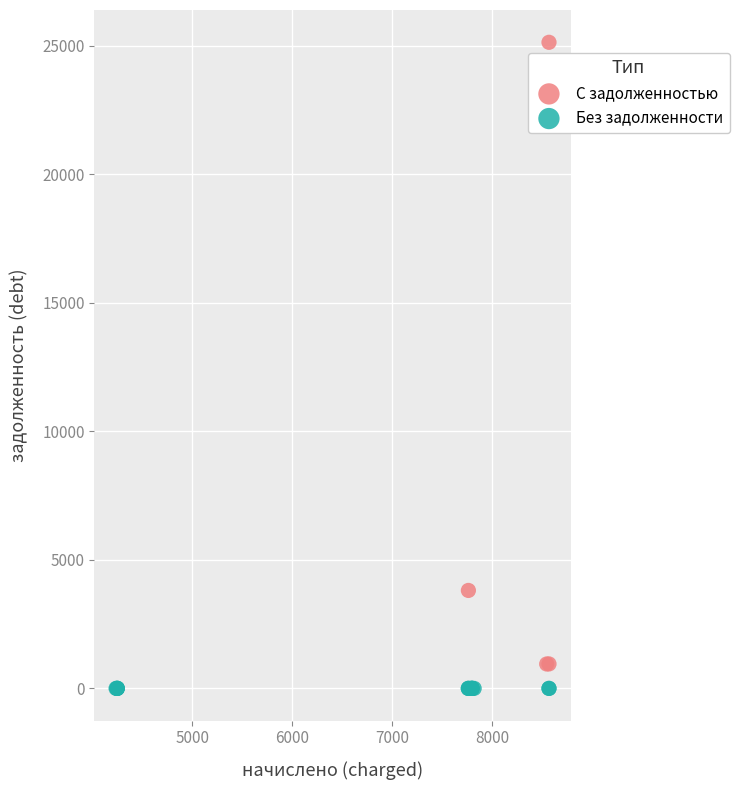

Which series contains the highest Y value?

С задолженностью